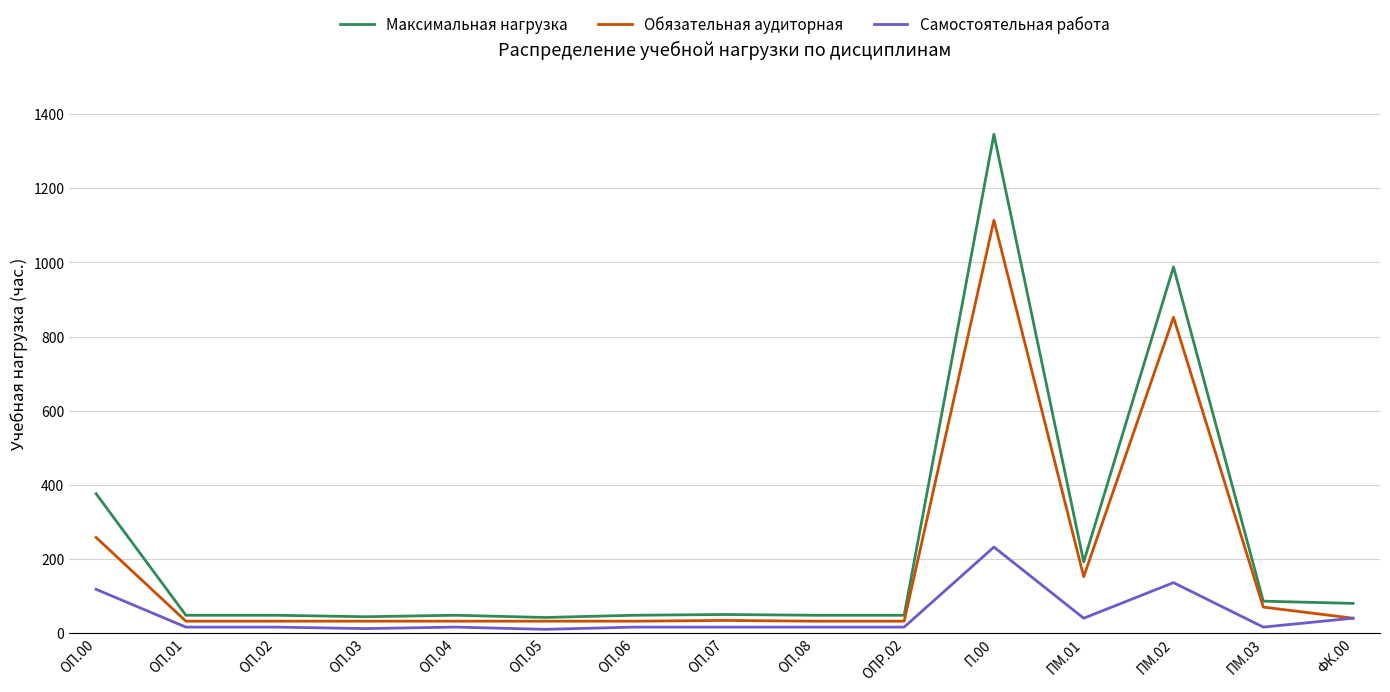

At which label is Обязательная аудиторная closest to 573?

ПМ.02